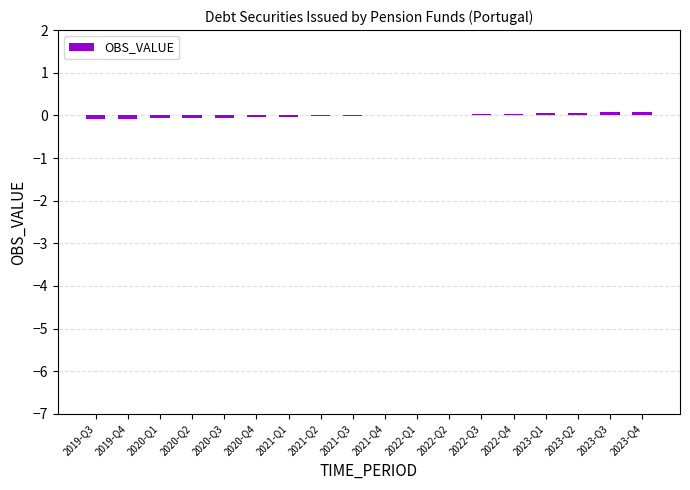

The value at 2021-Q2 is -0.0. True or false?

True